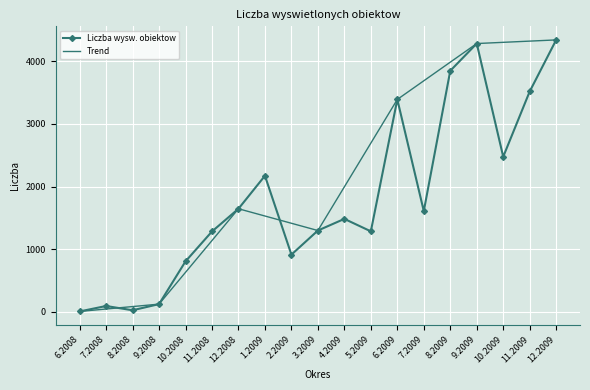

How many points are lower than both their immediate neighbors (excluding endpoints)?

5